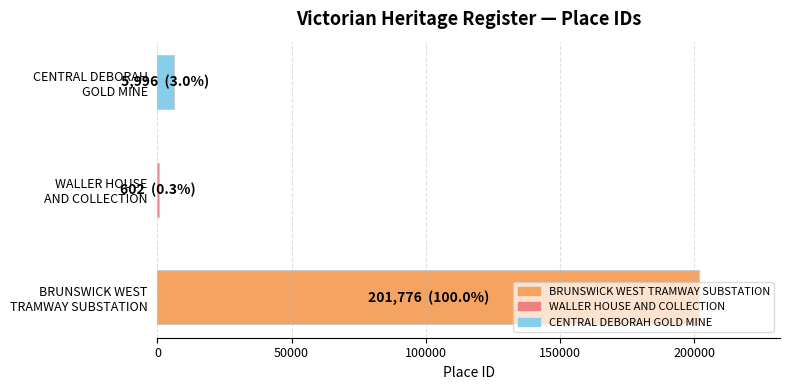

What is the value of the 3rd bar from the left?

5996